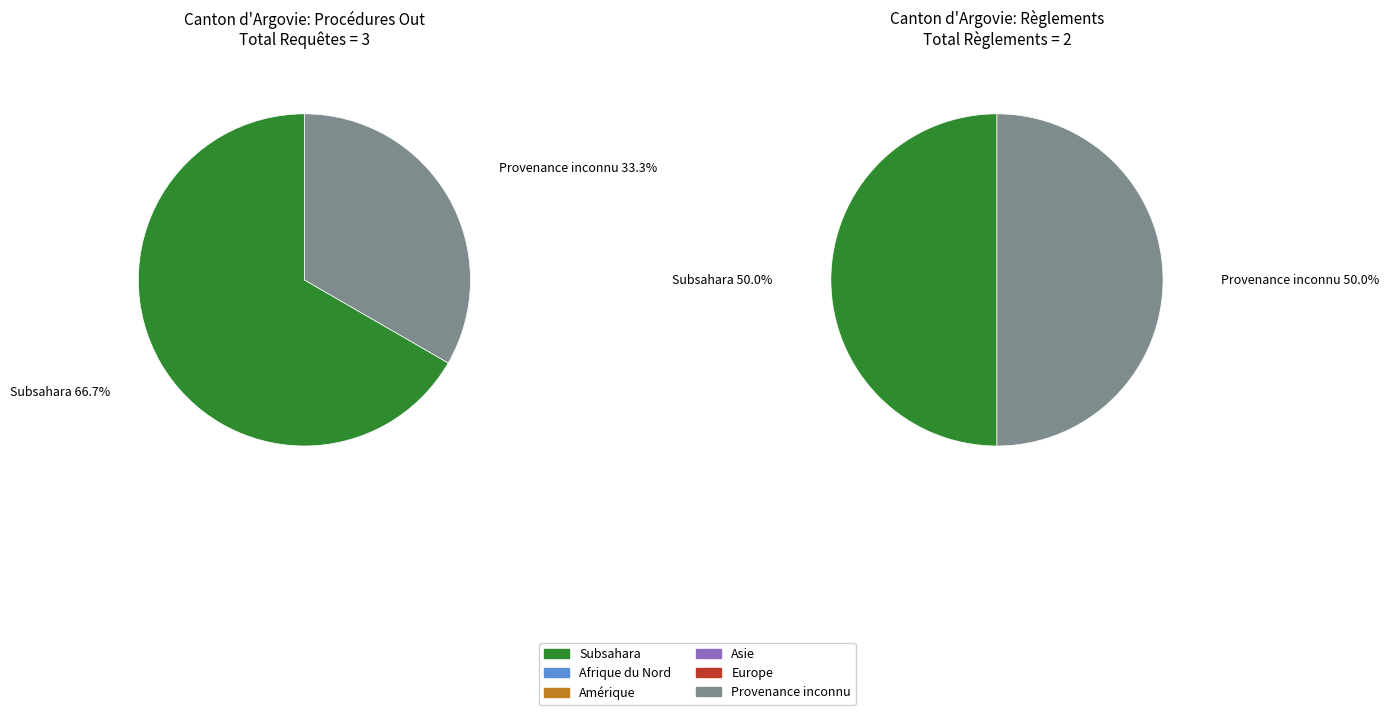

How much of the chart is everything except Europe?

100.0%